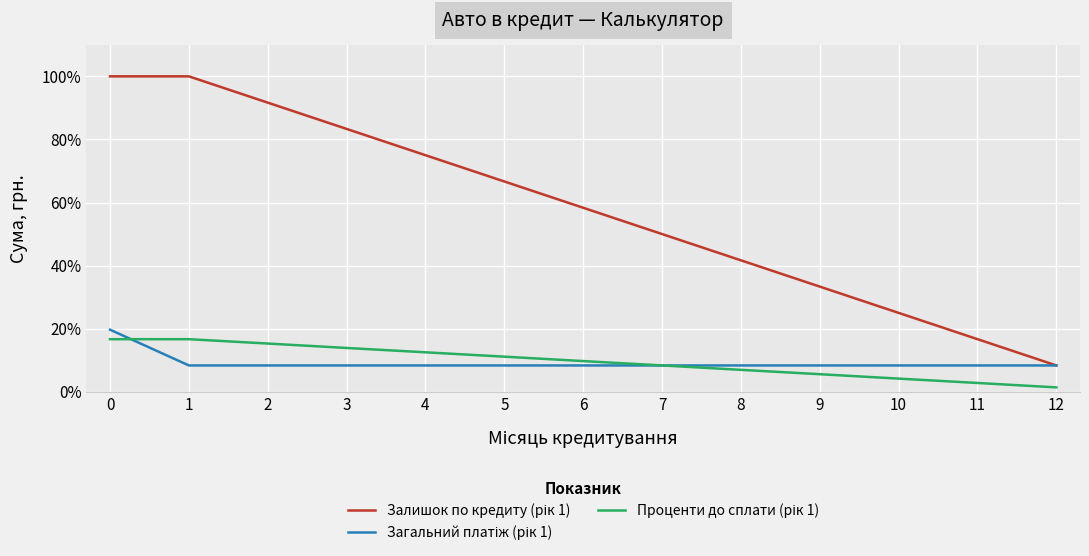

What is the maximum value shown in the chart?

100.0